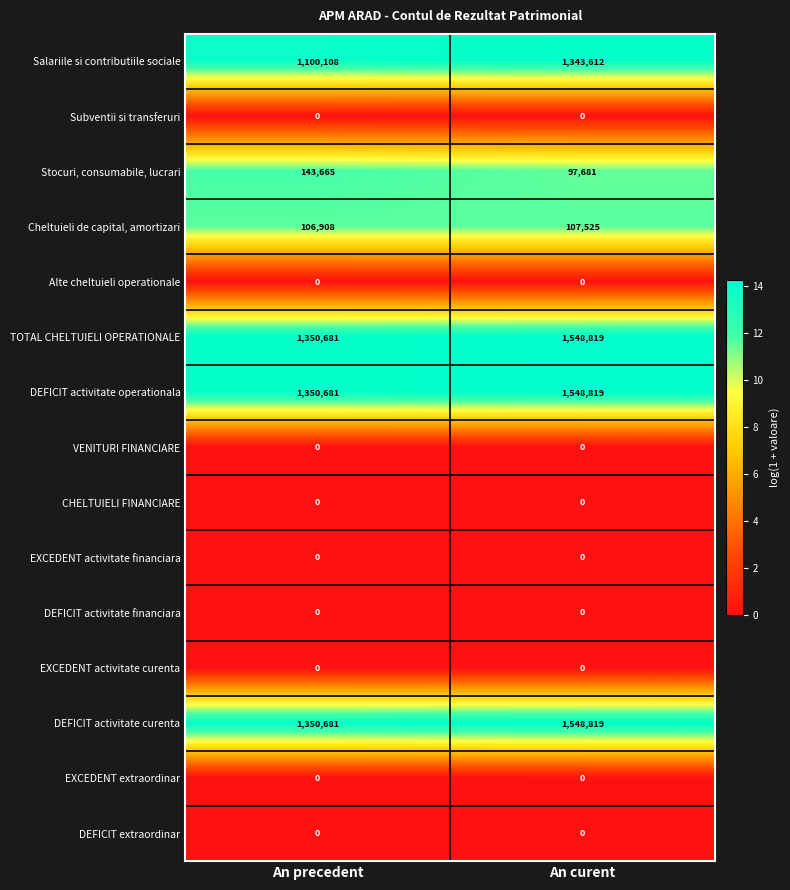

Reading left to right, transcribe all the data shown in this chart.

Salariile si contributiile sociale: An precedent=1100108	An curent=1343612
Subventii si transferuri: An precedent=0	An curent=0
Stocuri, consumabile, lucrari: An precedent=143665	An curent=97681
Cheltuieli de capital, amortizari: An precedent=106908	An curent=107525
Alte cheltuieli operationale: An precedent=0	An curent=0
TOTAL CHELTUIELI OPERATIONALE: An precedent=1350681	An curent=1548819
DEFICIT activitate operationala: An precedent=1350681	An curent=1548819
VENITURI FINANCIARE: An precedent=0	An curent=0
CHELTUIELI FINANCIARE: An precedent=0	An curent=0
EXCEDENT activitate financiara: An precedent=0	An curent=0
DEFICIT activitate financiara: An precedent=0	An curent=0
EXCEDENT activitate curenta: An precedent=0	An curent=0
DEFICIT activitate curenta: An precedent=1350681	An curent=1548819
EXCEDENT extraordinar: An precedent=0	An curent=0
DEFICIT extraordinar: An precedent=0	An curent=0